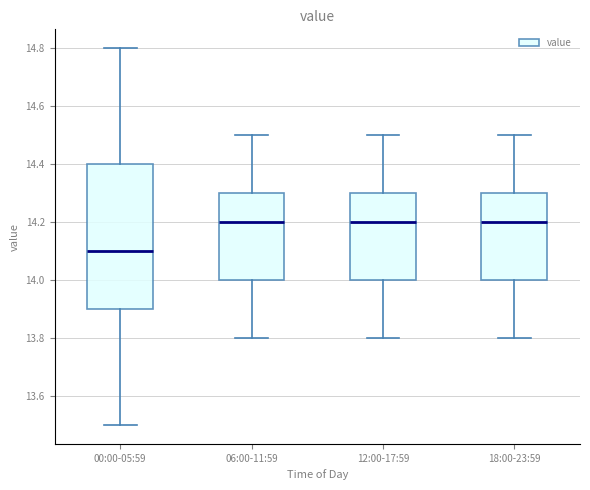

Which box has the lowest median line?

00:00-05:59